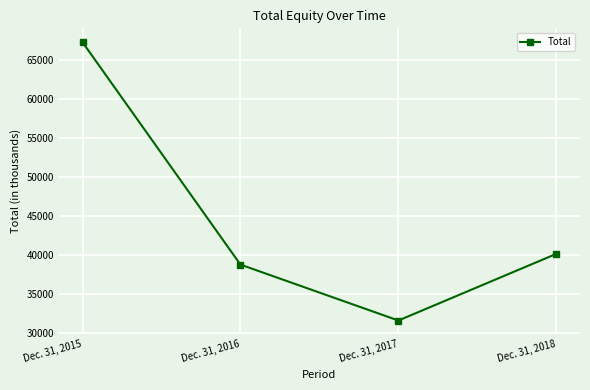

Between Dec. 31, 2017 and Dec. 31, 2016, which is larger?

Dec. 31, 2016